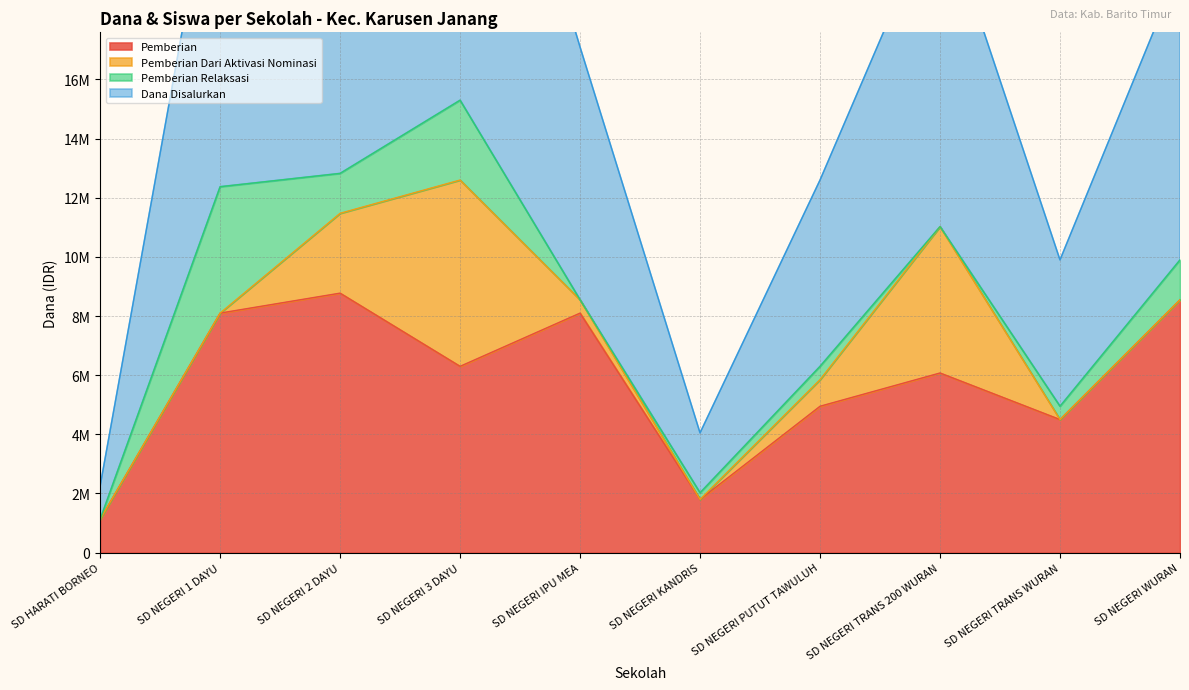

At which label is Siswa Disalurkan closest to 16425000?

SD NEGERI IPU MEA